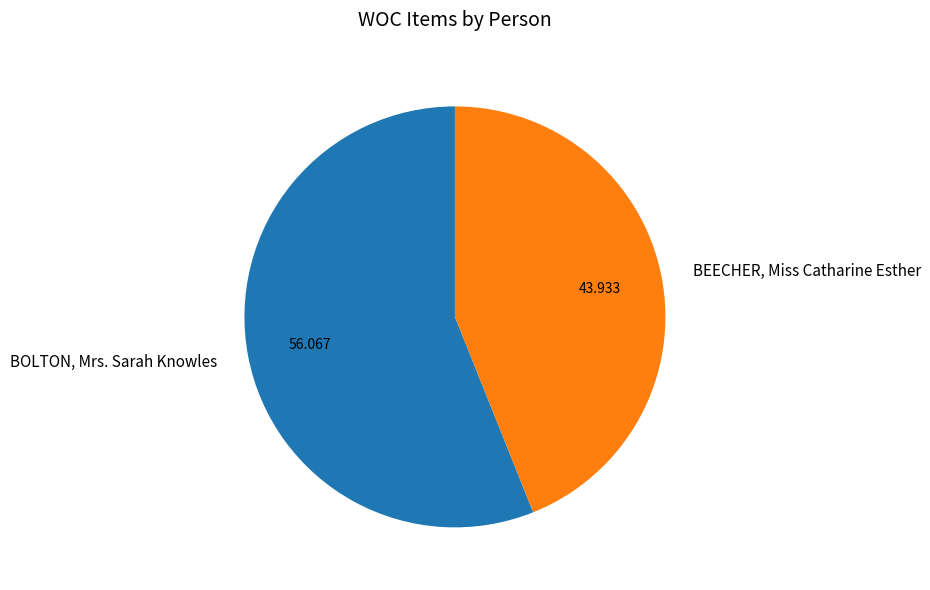

Combined, do BEECHER, Miss Catharine Esther and BOLTON, Mrs. Sarah Knowles account for over 50%?

Yes